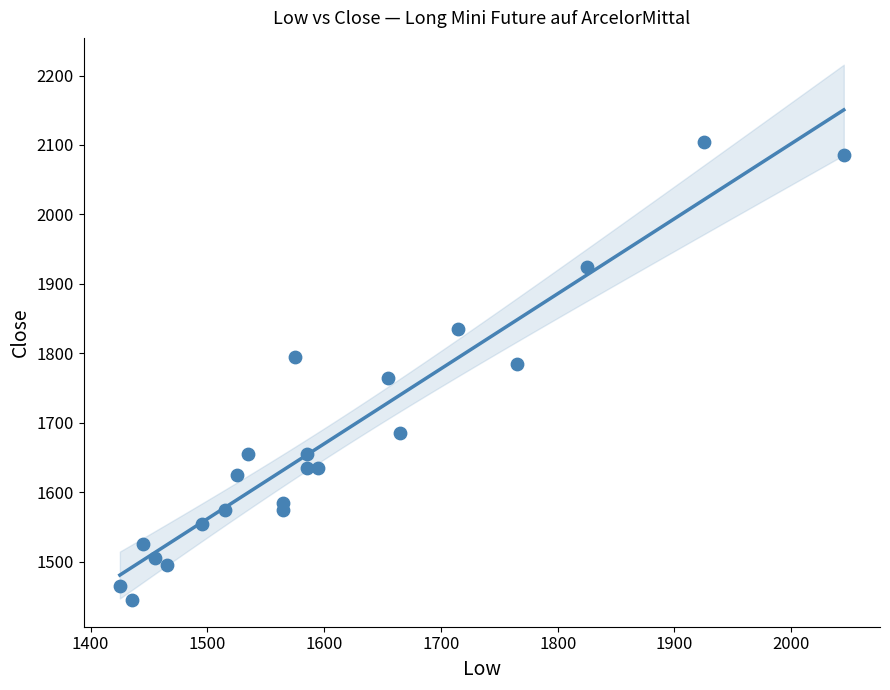

What is the range of Y values (max minus min)?

660